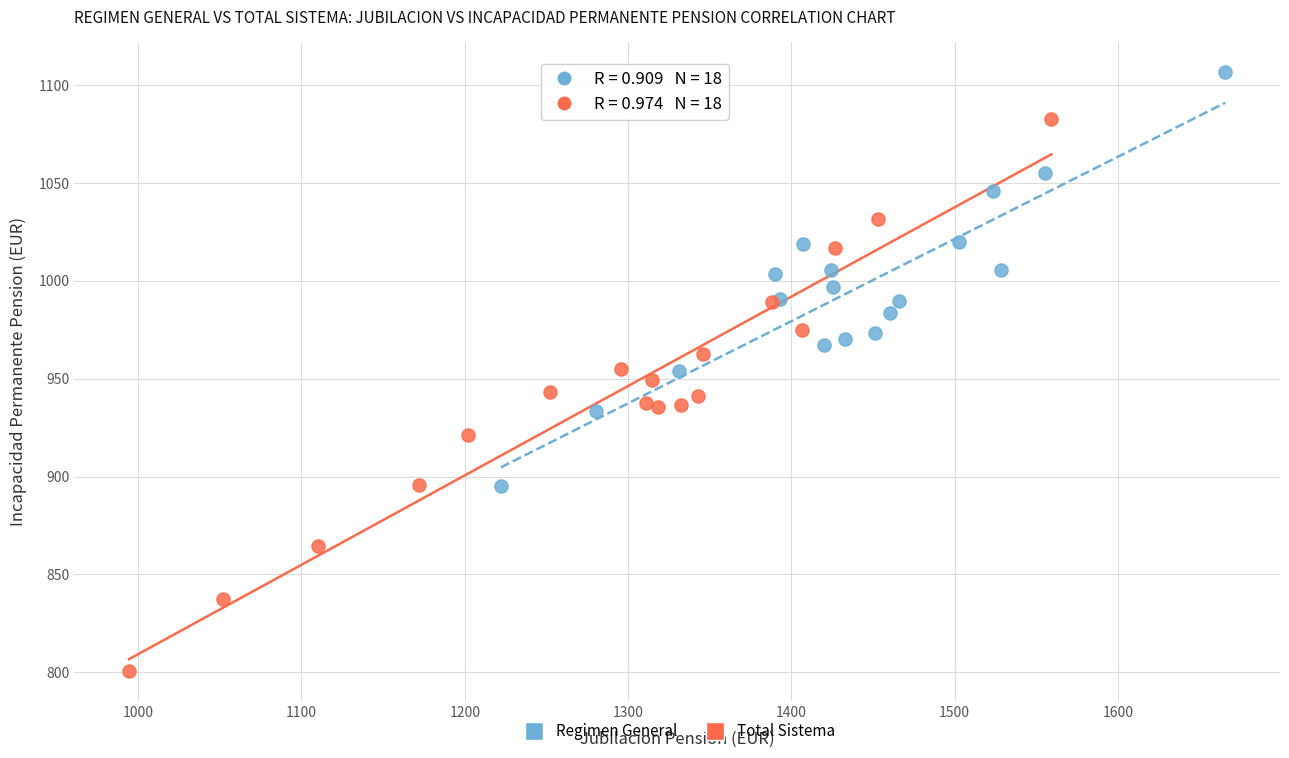

Which series has the largest Y range (max minus min)?

Total Sistema